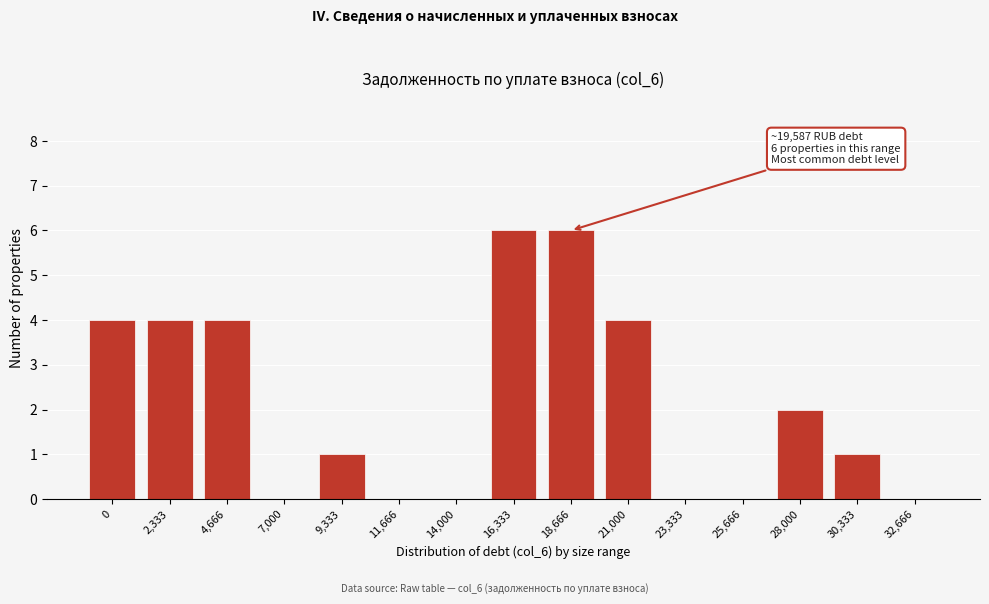

Reading left to right, extract all data points from this chart.

0=4	2,333=4	4,666=4	7,000=0	9,333=1	11,666=0	14,000=0	16,333=6	18,666=6	21,000=4	23,333=0	25,666=0	28,000=2	30,333=1	32,666=0